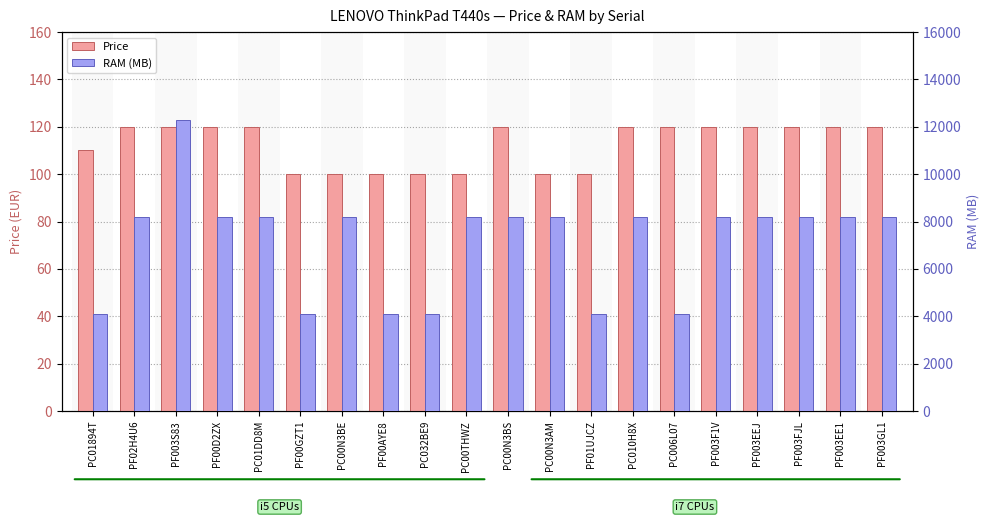

What is the total value across all series at PC006L07?

4216